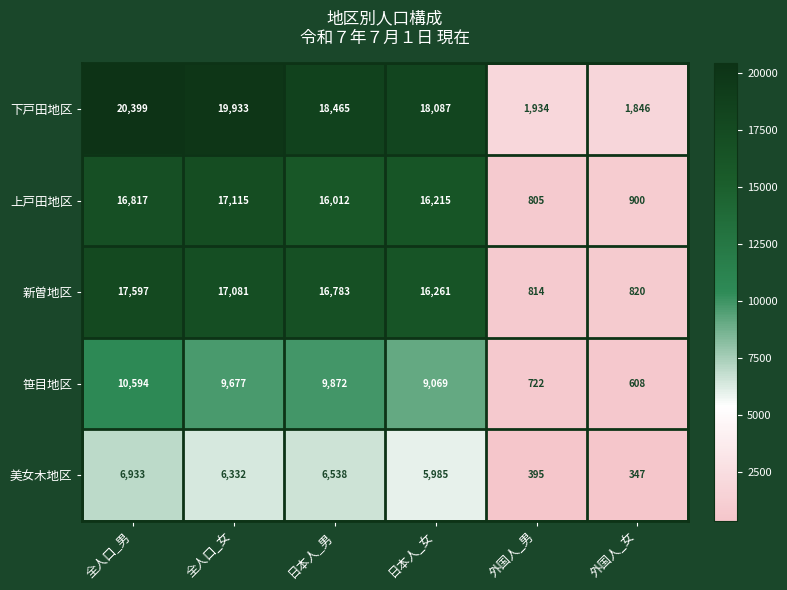

At 外国人_男, list the series in order from largest to smallest.

下戸田地区, 新曽地区, 上戸田地区, 笹目地区, 美女木地区